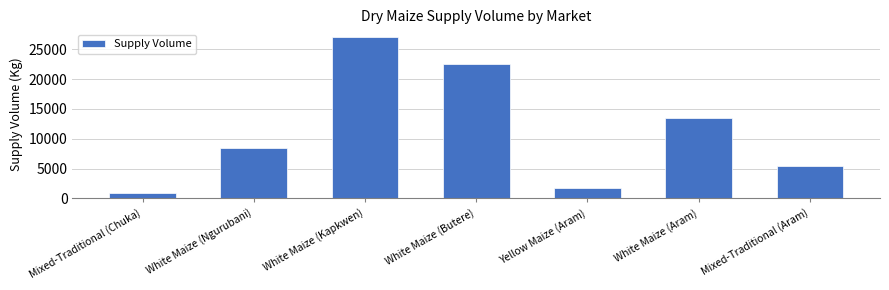

Which has a higher value, White Maize (Butere) or White Maize (Aram)?

White Maize (Butere)